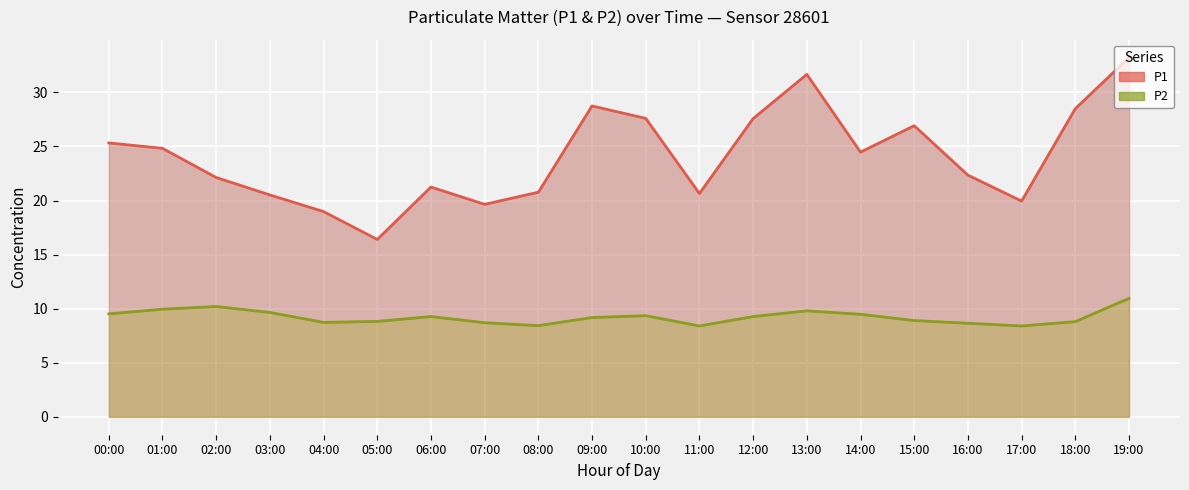

Reading left to right, list all the values displayed in this chart.

P1: 25.3	24.8	22.1	20.5	19.0	16.4	21.2	19.6	20.8	28.8	27.6	20.6	27.6	31.7	24.5	26.9	22.4	19.9	28.5	33.2
P2: 9.5	9.9	10.2	9.7	8.7	8.8	9.3	8.7	8.4	9.2	9.3	8.4	9.3	9.8	9.5	8.9	8.7	8.4	8.8	10.9